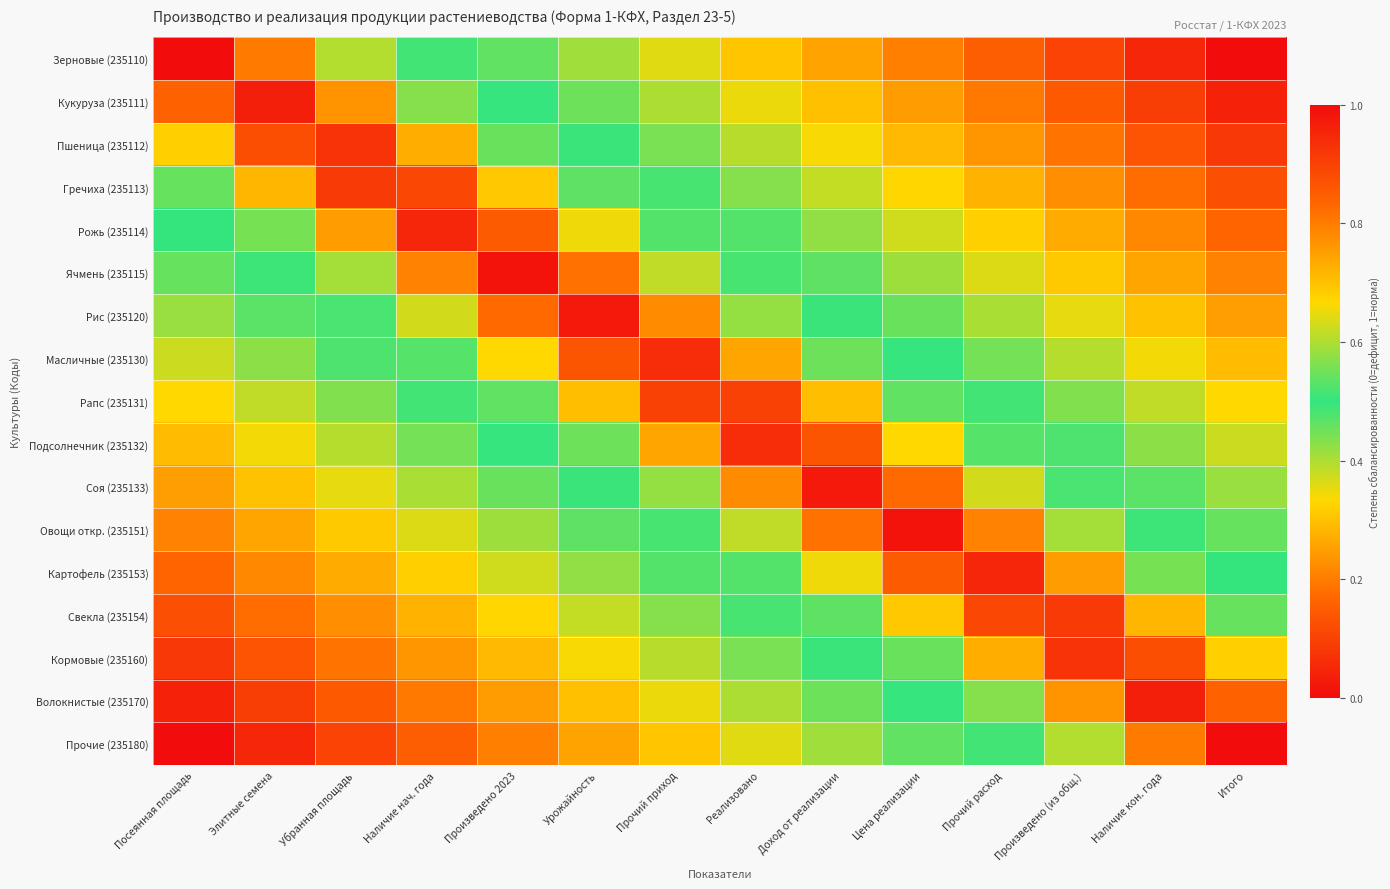

Reading left to right, transcribe all the data shown in this chart.

Зерновые (235110): Посеянная площадь=1.0	Элитные семена=0.8	Убранная площадь=0.6	Наличие нач. года=0.5	Произведено 2023=0.5	Урожайность=0.4	Прочий приход=0.4	Реализовано=0.3	Доход от реализации=0.3	Цена реализации=0.2	Прочий расход=0.2	Произведено (из общ.)=0.1	Наличие кон. года=0.1	Итого=0.0
Кукуруза (235111): Посеянная площадь=0.8	Элитные семена=1.0	Убранная площадь=0.8	Наличие нач. года=0.6	Произведено 2023=0.5	Урожайность=0.5	Прочий приход=0.4	Реализовано=0.3	Доход от реализации=0.3	Цена реализации=0.2	Прочий расход=0.2	Произведено (из общ.)=0.1	Наличие кон. года=0.1	Итого=0.0
Пшеница (235112): Посеянная площадь=0.7	Элитные семена=0.9	Убранная площадь=0.9	Наличие нач. года=0.7	Произведено 2023=0.5	Урожайность=0.5	Прочий приход=0.4	Реализовано=0.4	Доход от реализации=0.3	Цена реализации=0.3	Прочий расход=0.2	Произведено (из общ.)=0.2	Наличие кон. года=0.1	Итого=0.1
Гречиха (235113): Посеянная площадь=0.5	Элитные семена=0.7	Убранная площадь=0.9	Наличие нач. года=0.9	Произведено 2023=0.7	Урожайность=0.5	Прочий приход=0.5	Реализовано=0.4	Доход от реализации=0.4	Цена реализации=0.3	Прочий расход=0.3	Произведено (из общ.)=0.2	Наличие кон. года=0.2	Итого=0.1
Рожь (235114): Посеянная площадь=0.5	Элитные семена=0.6	Убранная площадь=0.8	Наличие нач. года=1.0	Произведено 2023=0.9	Урожайность=0.7	Прочий приход=0.5	Реализовано=0.5	Доход от реализации=0.4	Цена реализации=0.4	Прочий расход=0.3	Произведено (из общ.)=0.3	Наличие кон. года=0.2	Итого=0.2
Ячмень (235115): Посеянная площадь=0.5	Элитные семена=0.5	Убранная площадь=0.6	Наличие нач. года=0.8	Произведено 2023=1.0	Урожайность=0.8	Прочий приход=0.6	Реализовано=0.5	Доход от реализации=0.5	Цена реализации=0.4	Прочий расход=0.4	Произведено (из общ.)=0.3	Наличие кон. года=0.3	Итого=0.2
Рис (235120): Посеянная площадь=0.4	Элитные семена=0.5	Убранная площадь=0.5	Наличие нач. года=0.6	Произведено 2023=0.8	Урожайность=1.0	Прочий приход=0.8	Реализовано=0.6	Доход от реализации=0.5	Цена реализации=0.5	Прочий расход=0.4	Произведено (из общ.)=0.4	Наличие кон. года=0.3	Итого=0.2
Масличные (235130): Посеянная площадь=0.4	Элитные семена=0.4	Убранная площадь=0.5	Наличие нач. года=0.5	Произведено 2023=0.7	Урожайность=0.9	Прочий приход=0.9	Реализовано=0.7	Доход от реализации=0.5	Цена реализации=0.5	Прочий расход=0.4	Произведено (из общ.)=0.4	Наличие кон. года=0.3	Итого=0.3
Рапс (235131): Посеянная площадь=0.3	Элитные семена=0.4	Убранная площадь=0.4	Наличие нач. года=0.5	Произведено 2023=0.5	Урожайность=0.7	Прочий приход=0.9	Реализовано=0.9	Доход от реализации=0.7	Цена реализации=0.5	Прочий расход=0.5	Произведено (из общ.)=0.4	Наличие кон. года=0.4	Итого=0.3
Подсолнечник (235132): Посеянная площадь=0.3	Элитные семена=0.3	Убранная площадь=0.4	Наличие нач. года=0.4	Произведено 2023=0.5	Урожайность=0.5	Прочий приход=0.7	Реализовано=0.9	Доход от реализации=0.9	Цена реализации=0.7	Прочий расход=0.5	Произведено (из общ.)=0.5	Наличие кон. года=0.4	Итого=0.4
Соя (235133): Посеянная площадь=0.2	Элитные семена=0.3	Убранная площадь=0.4	Наличие нач. года=0.4	Произведено 2023=0.5	Урожайность=0.5	Прочий приход=0.6	Реализовано=0.8	Доход от реализации=1.0	Цена реализации=0.8	Прочий расход=0.6	Произведено (из общ.)=0.5	Наличие кон. года=0.5	Итого=0.4
Овощи откр. (235151): Посеянная площадь=0.2	Элитные семена=0.3	Убранная площадь=0.3	Наличие нач. года=0.4	Произведено 2023=0.4	Урожайность=0.5	Прочий приход=0.5	Реализовано=0.6	Доход от реализации=0.8	Цена реализации=1.0	Прочий расход=0.8	Произведено (из общ.)=0.6	Наличие кон. года=0.5	Итого=0.5
Картофель (235153): Посеянная площадь=0.2	Элитные семена=0.2	Убранная площадь=0.3	Наличие нач. года=0.3	Произведено 2023=0.4	Урожайность=0.4	Прочий приход=0.5	Реализовано=0.5	Доход от реализации=0.7	Цена реализации=0.9	Прочий расход=1.0	Произведено (из общ.)=0.8	Наличие кон. года=0.6	Итого=0.5
Свекла (235154): Посеянная площадь=0.1	Элитные семена=0.2	Убранная площадь=0.2	Наличие нач. года=0.3	Произведено 2023=0.3	Урожайность=0.4	Прочий приход=0.4	Реализовано=0.5	Доход от реализации=0.5	Цена реализации=0.7	Прочий расход=0.9	Произведено (из общ.)=0.9	Наличие кон. года=0.7	Итого=0.5
Кормовые (235160): Посеянная площадь=0.1	Элитные семена=0.1	Убранная площадь=0.2	Наличие нач. года=0.2	Произведено 2023=0.3	Урожайность=0.3	Прочий приход=0.4	Реализовано=0.4	Доход от реализации=0.5	Цена реализации=0.5	Прочий расход=0.7	Произведено (из общ.)=0.9	Наличие кон. года=0.9	Итого=0.7
Волокнистые (235170): Посеянная площадь=0.0	Элитные семена=0.1	Убранная площадь=0.1	Наличие нач. года=0.2	Произведено 2023=0.2	Урожайность=0.3	Прочий приход=0.3	Реализовано=0.4	Доход от реализации=0.5	Цена реализации=0.5	Прочий расход=0.6	Произведено (из общ.)=0.8	Наличие кон. года=1.0	Итого=0.8
Прочие (235180): Посеянная площадь=0.0	Элитные семена=0.1	Убранная площадь=0.1	Наличие нач. года=0.2	Произведено 2023=0.2	Урожайность=0.3	Прочий приход=0.3	Реализовано=0.4	Доход от реализации=0.4	Цена реализации=0.5	Прочий расход=0.5	Произведено (из общ.)=0.6	Наличие кон. года=0.8	Итого=1.0